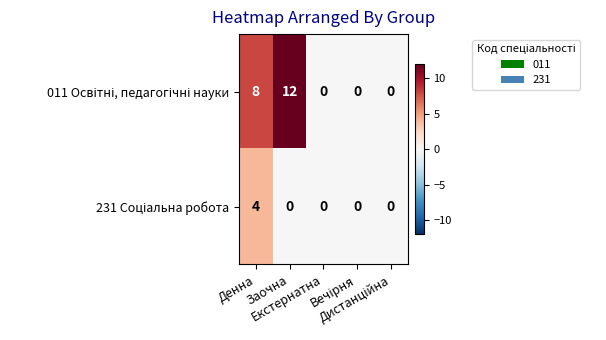

What is the greatest value displayed?

12